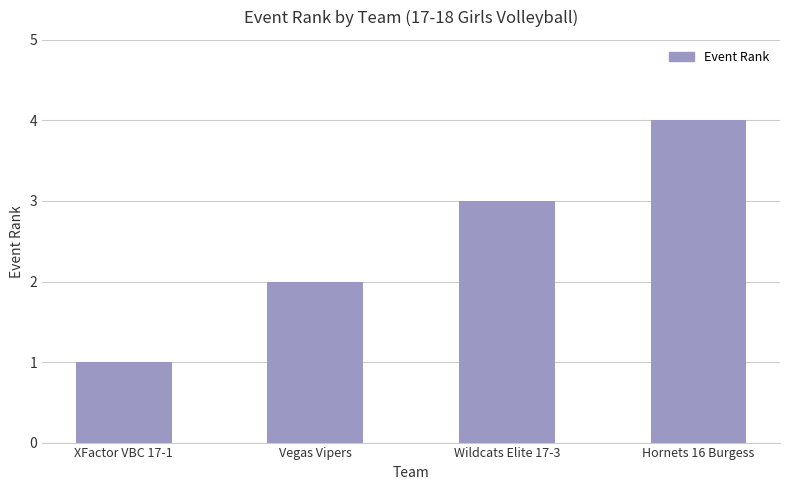

List the labels in order of value, largest first.

Hornets 16 Burgess, Wildcats Elite 17-3, Vegas Vipers, XFactor VBC 17-1